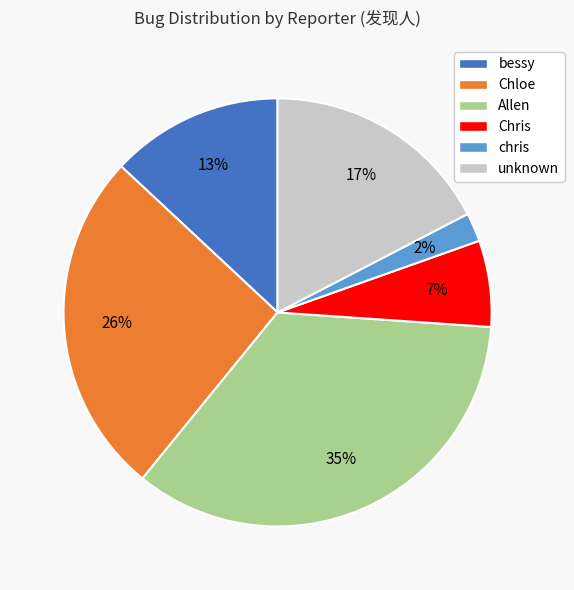

The bessy slice represents 1% of the pie. True or false?

False